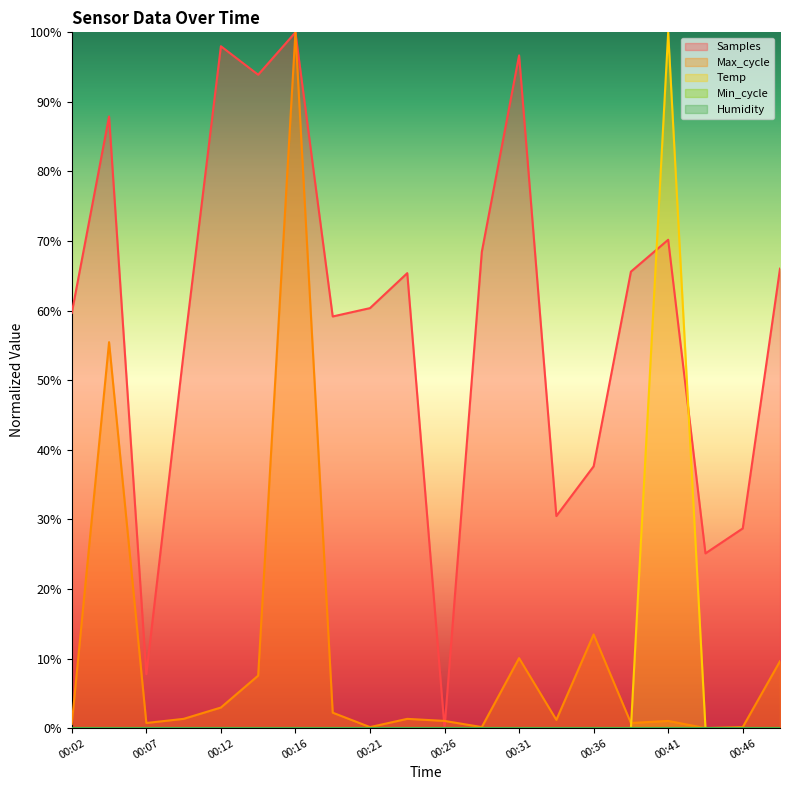

Between 00:09 and 00:46, which series saw the biggest shift?

Samples